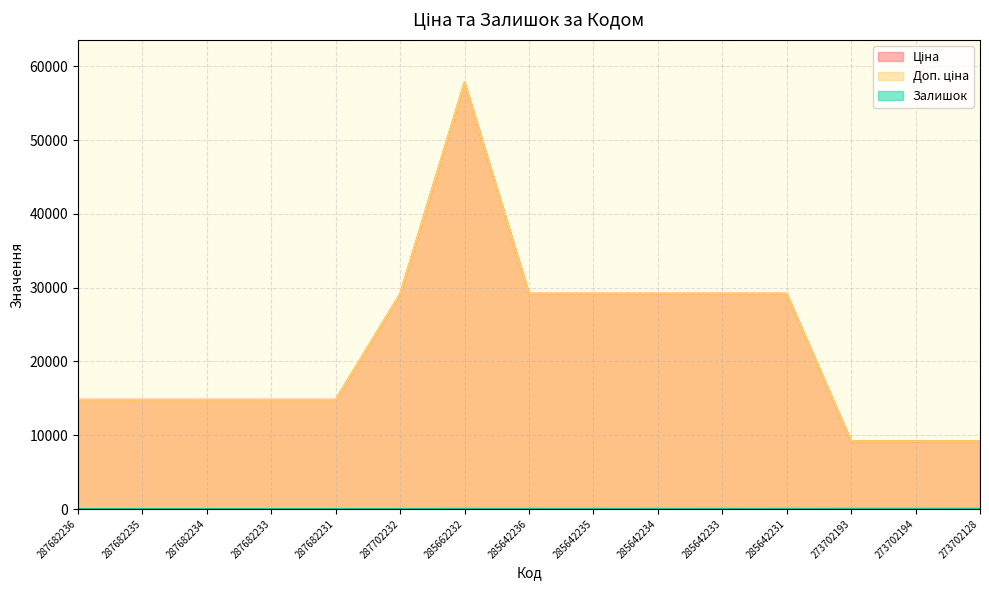

True or false: Залишок has a value of 18.0 at 285642233.

True